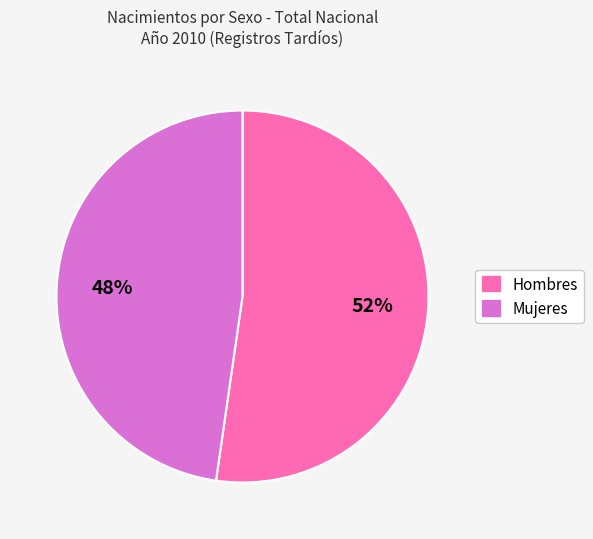

Count the number of slices in the pie.

2